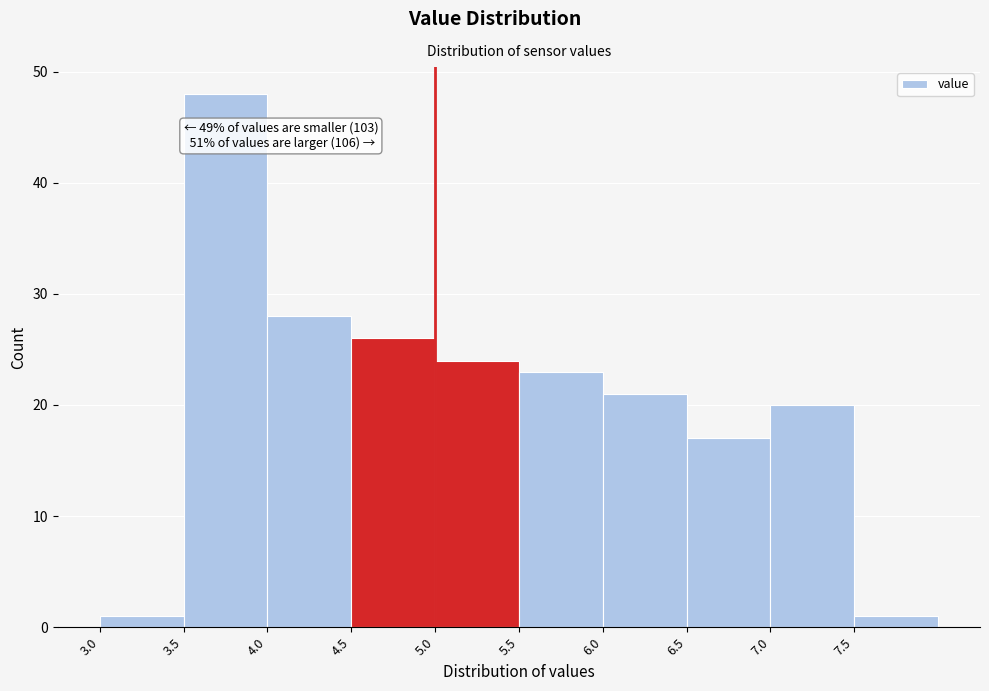

Which range on the x-axis has the tallest bar?

3.5 to 4.0